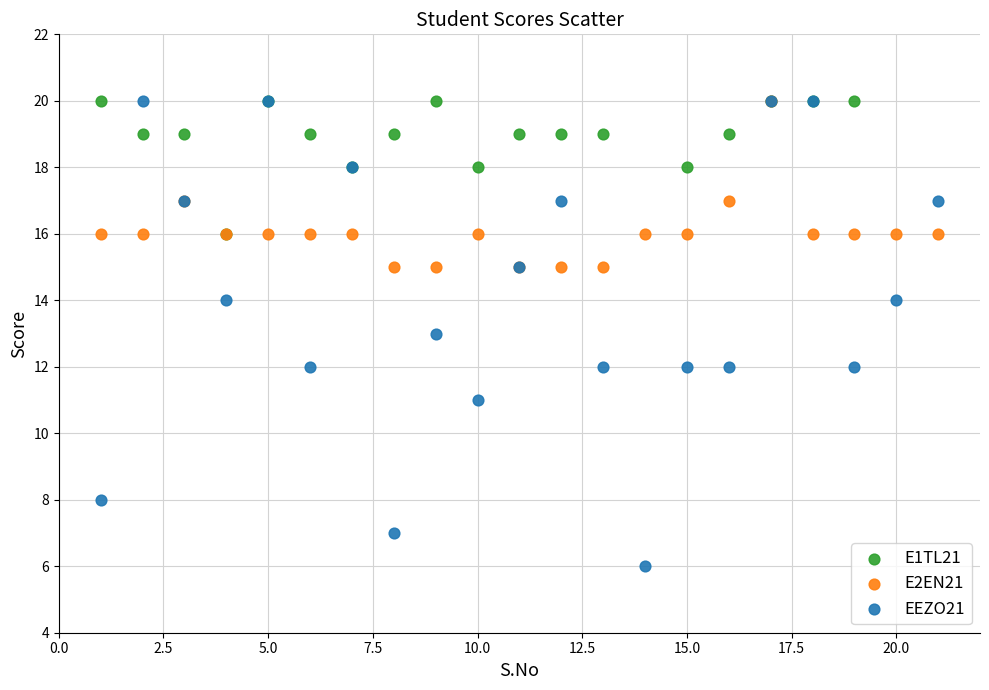

Which series has the largest Y range (max minus min)?

EEZO21